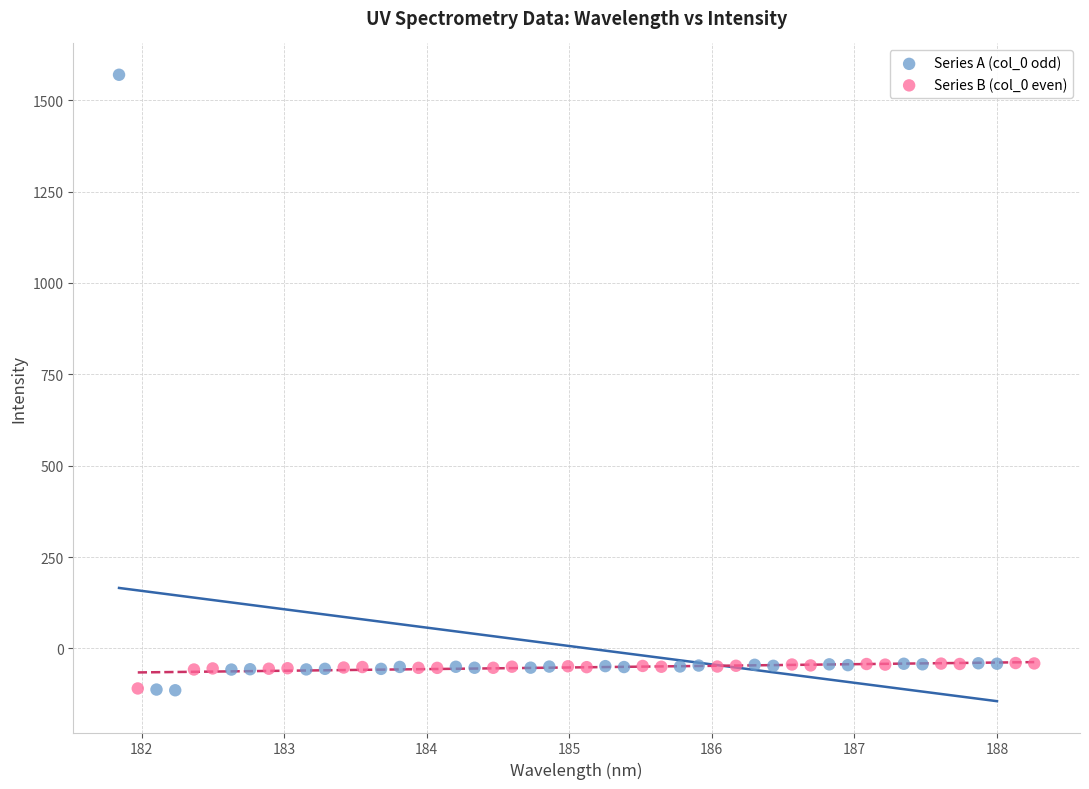

Which series has the widest spread of Y values?

Series A (col_0 odd)